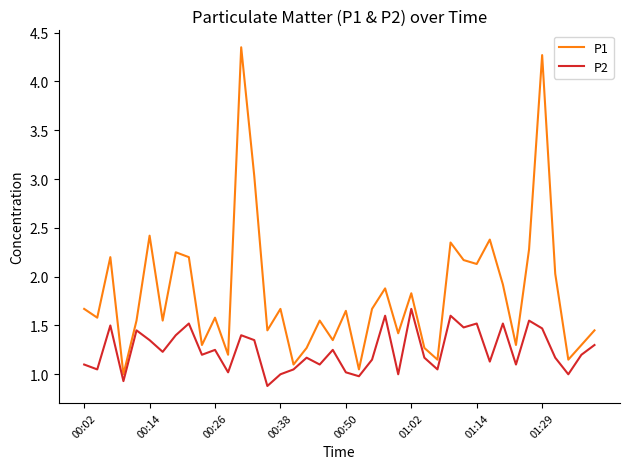

True or false: P1 and P2 cross at least once.

False